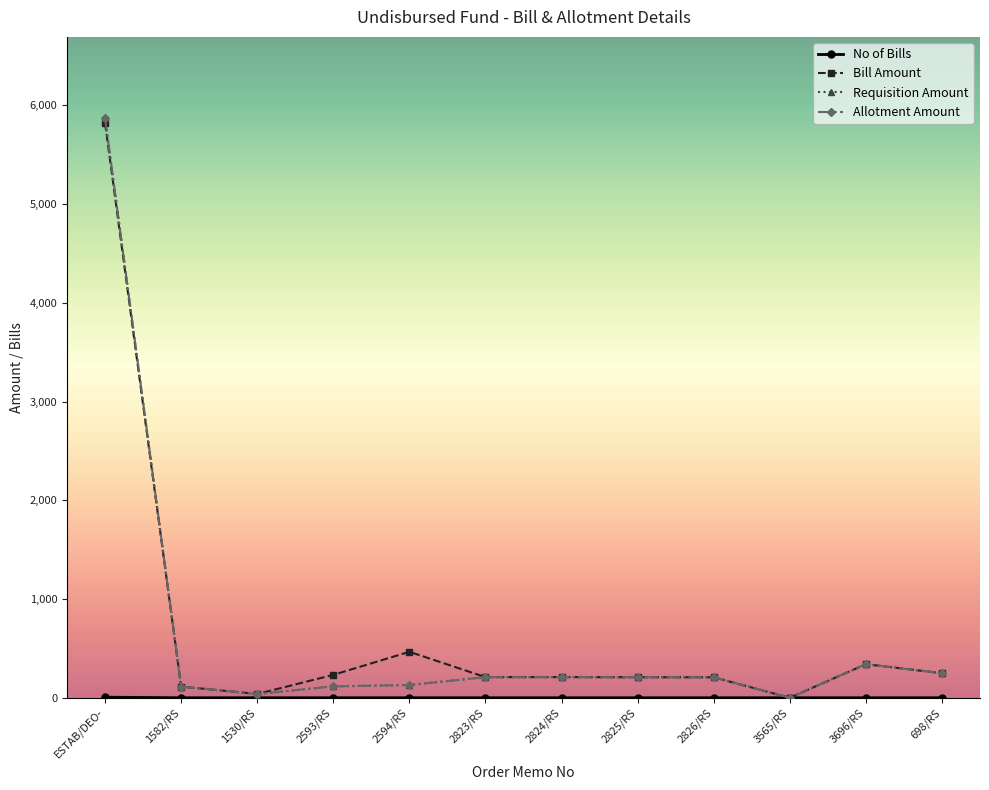

List the labels in order of Bill Amount value, largest first.

ESTAB/DEO-, 2594/RS, 3696/RS, 698/RS, 2593/RS, 2824/RS, 2823/RS, 2825/RS, 2826/RS, 1582/RS, 1530/RS, 3565/RS